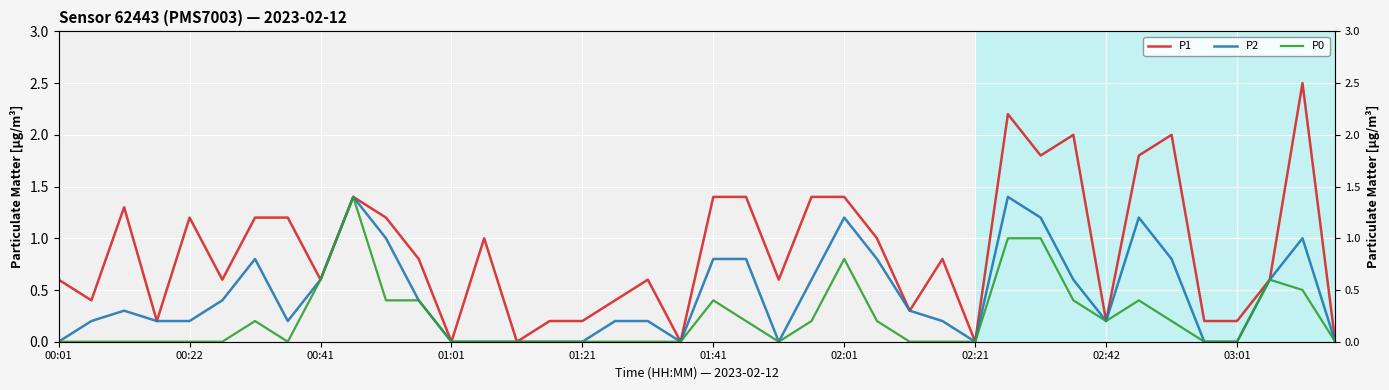

What is the difference between the highest and lowest values at 02:01?

0.6